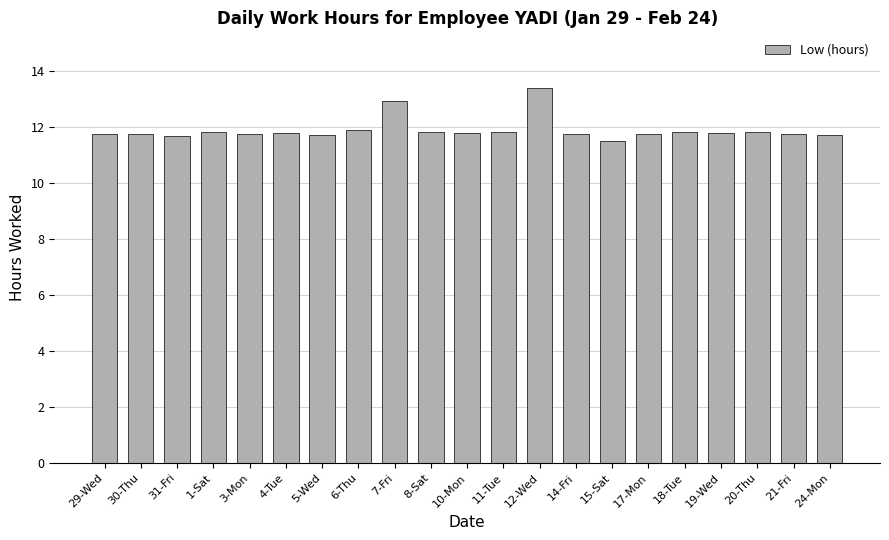

What is the value of the 8th bar from the left?

11.9